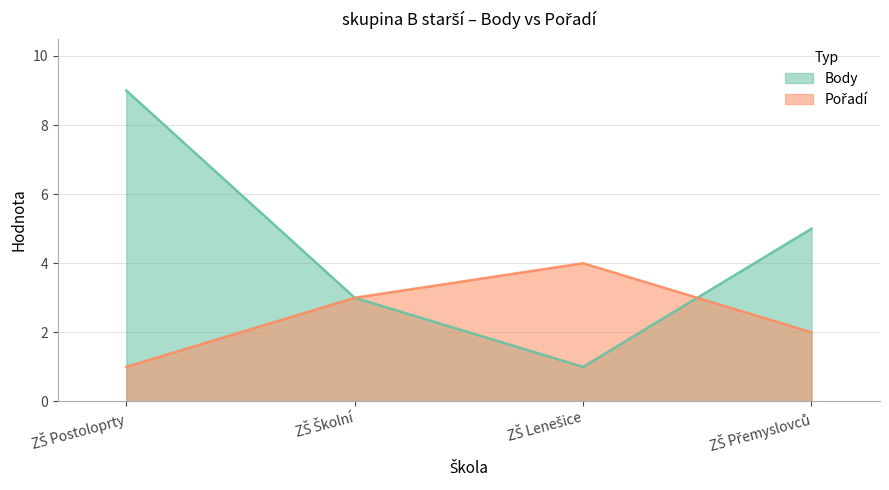

What is the difference between the Pořadí values at ZŠ Postoloprty and ZŠ Přemyslovců?

1